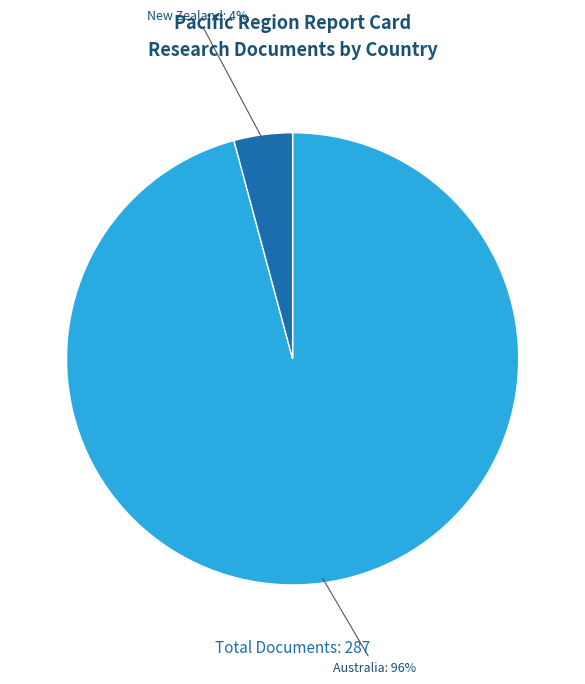

Is there a majority slice in this chart?

Yes